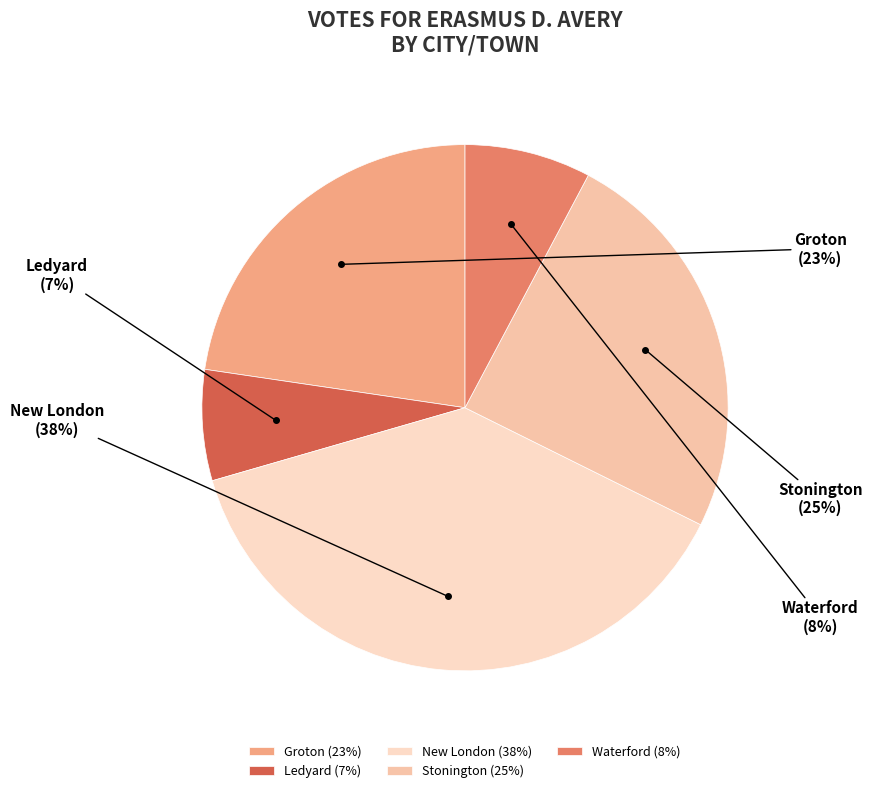

What is the change in value from New London to Stonington?

-286